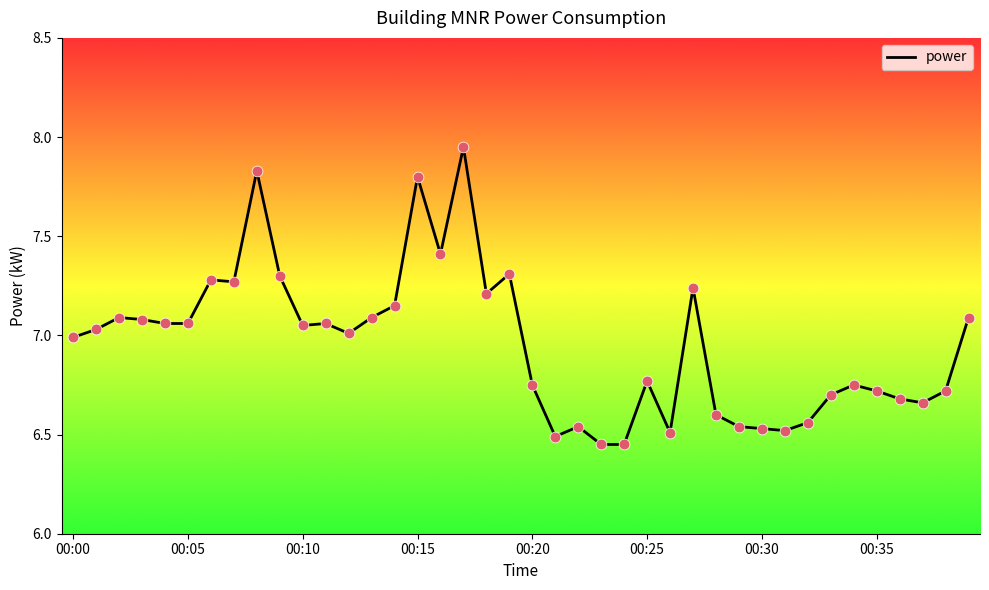

What is the difference between the maximum and minimum values?

1.5